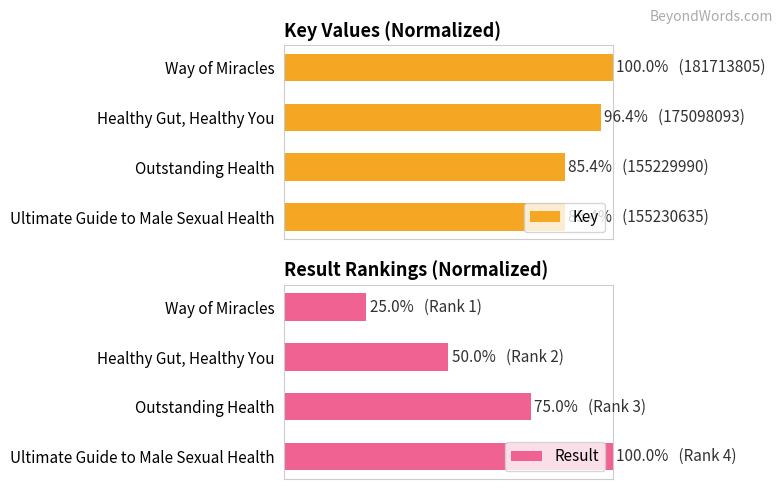

Where is Result nearest to the value 62?

Healthy Gut, Healthy You